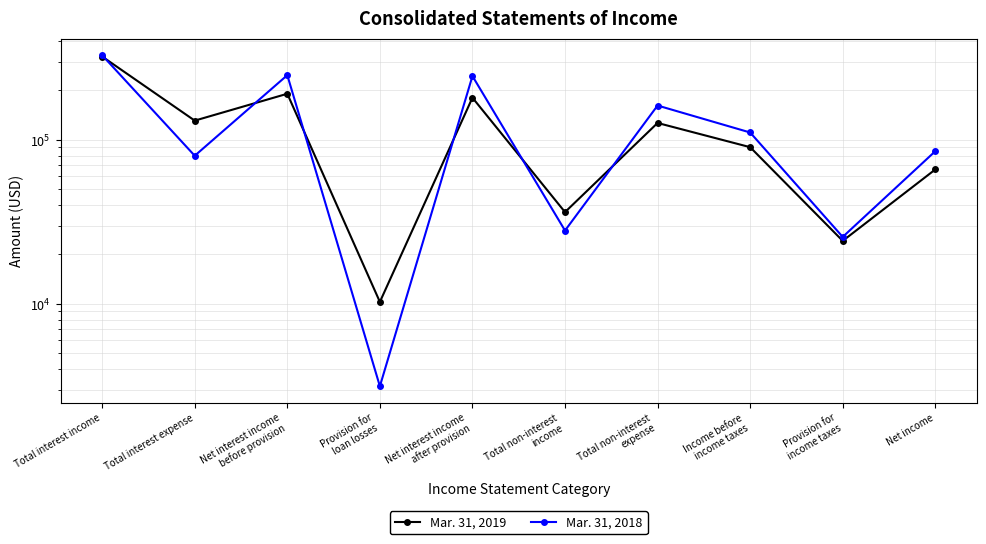

Which category has the highest value in the Mar. 31, 2019 series?

Total interest income